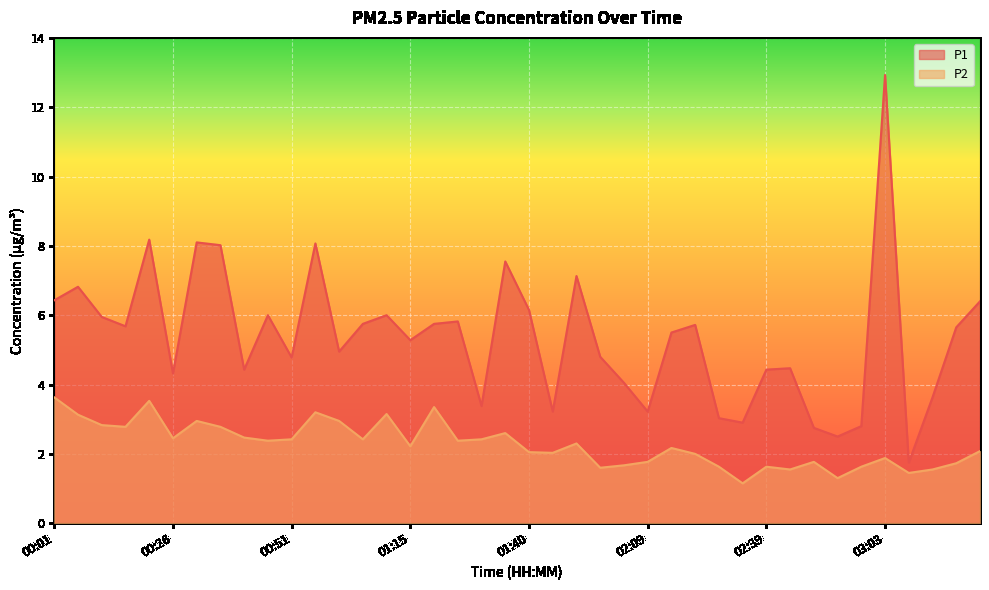

Which label corresponds to the smallest value in the chart?

02:34